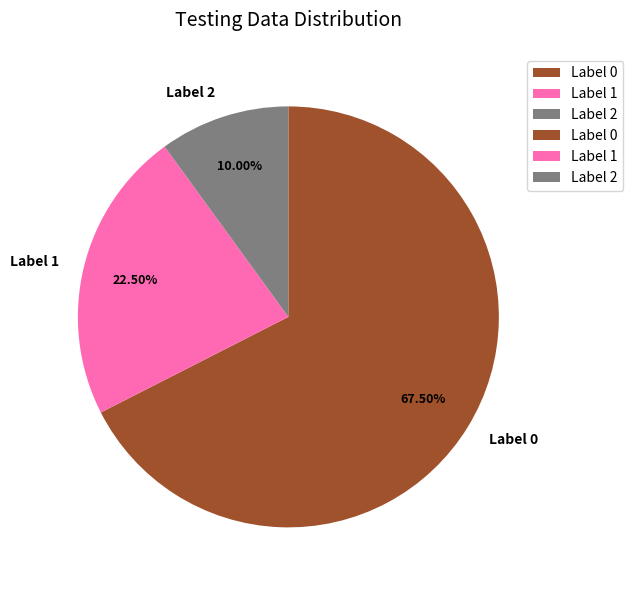

Combined, do Label 2 and Label 0 account for over 50%?

Yes